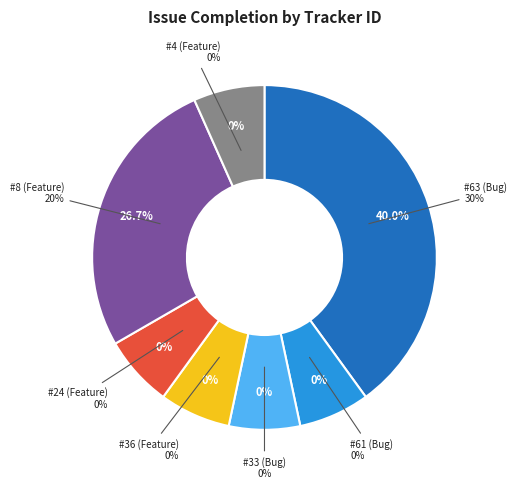

True or false: #33 (Bug) accounts for 0% of the total.

True